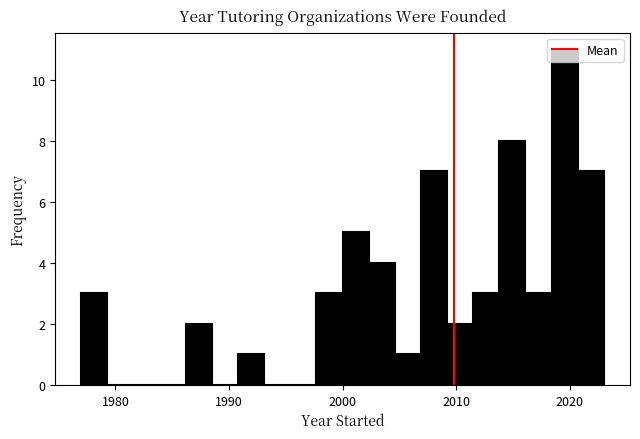

Read against the x-axis, roughly where is the centre of the tallest bar?

2020